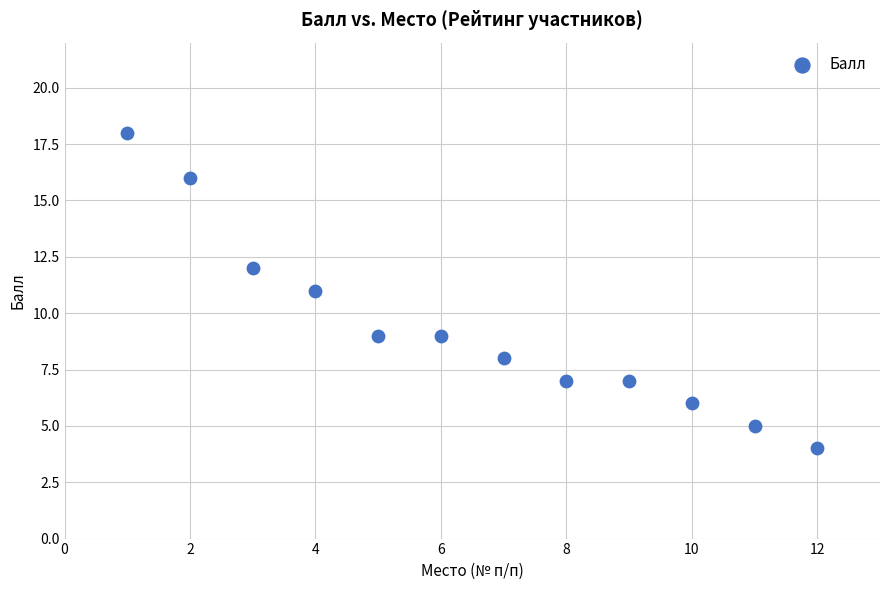

What is the average X value?

6